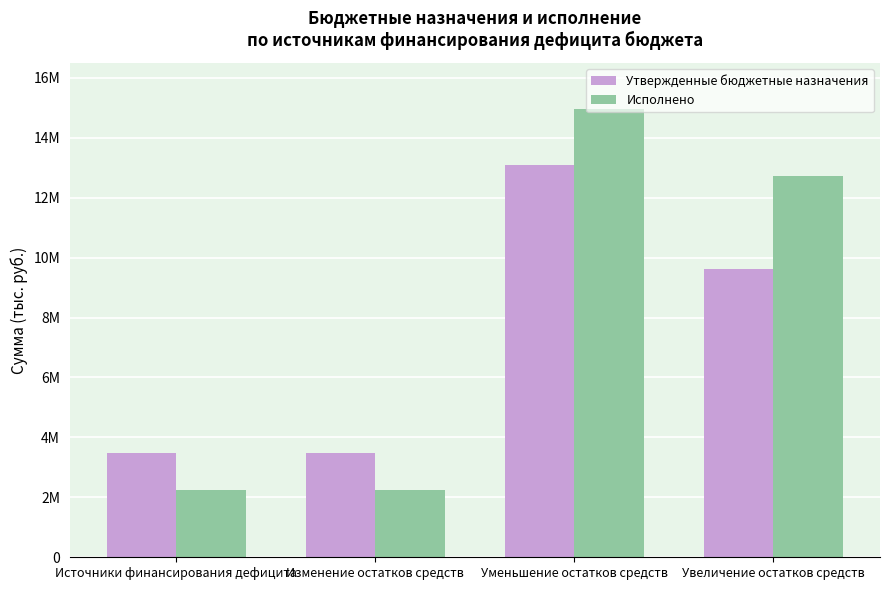

What is the difference between the highest and lowest values at Изменение остатков средств?

1233111.8